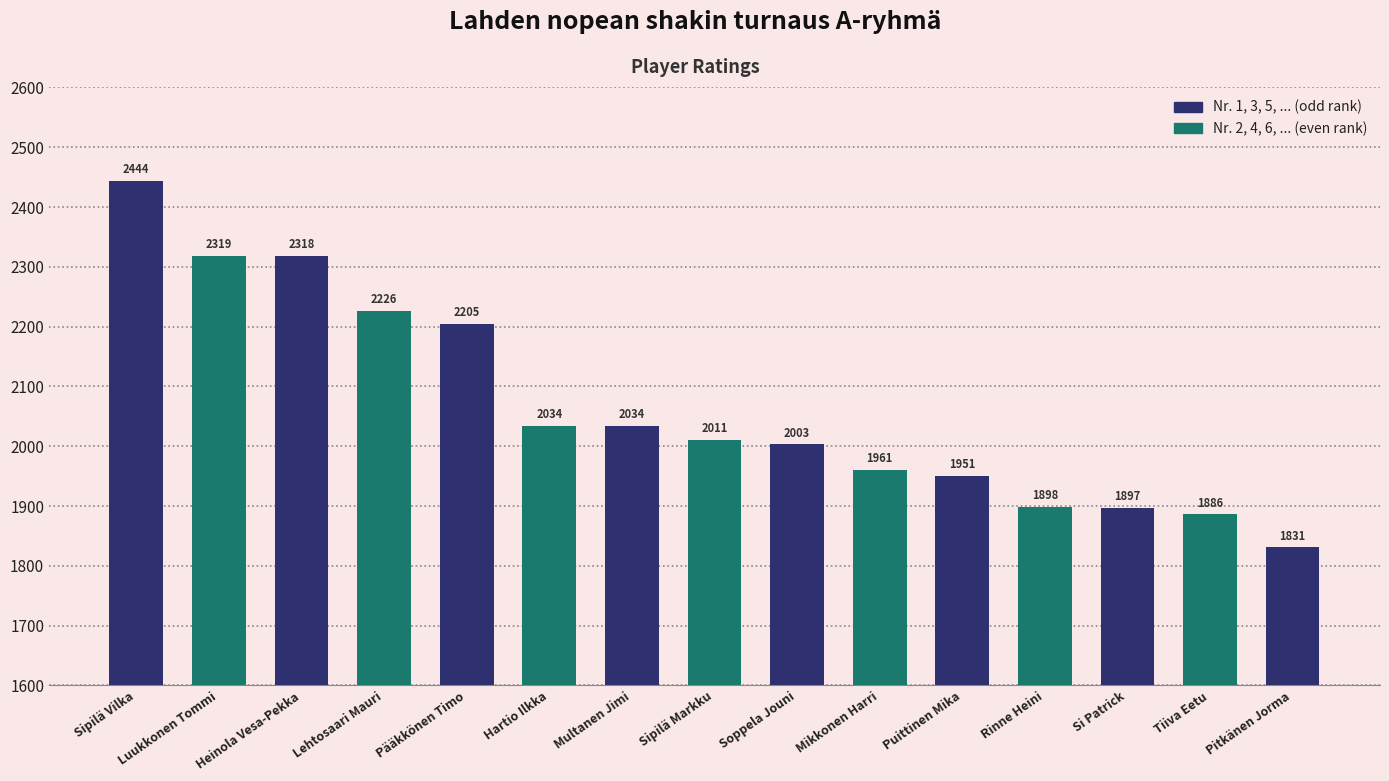

How many bars are there in total?

15